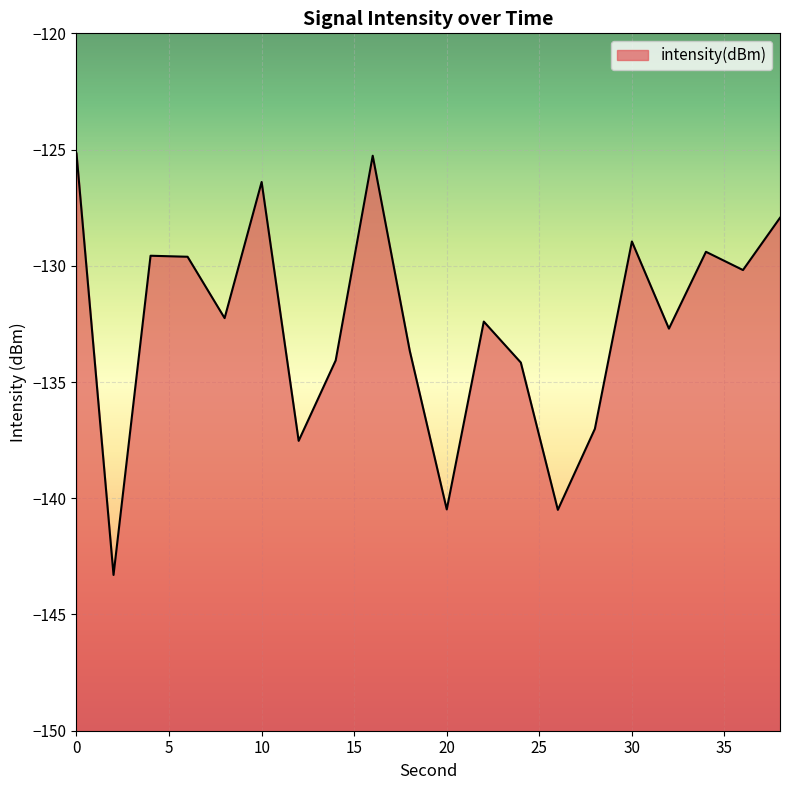

What is the difference between the maximum and minimum values?

18.1